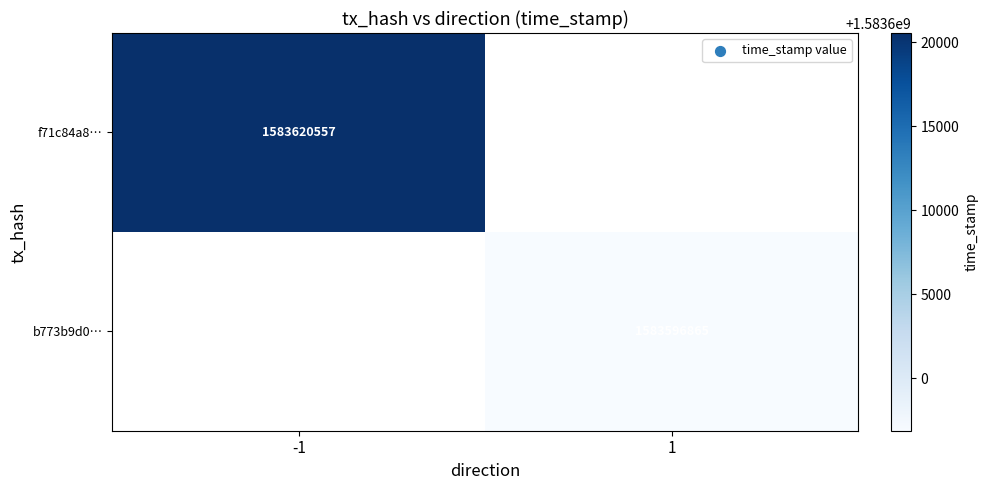

Is the value of f71c84a8… at -1 greater than the value of b773b9d0… at 1?

Yes